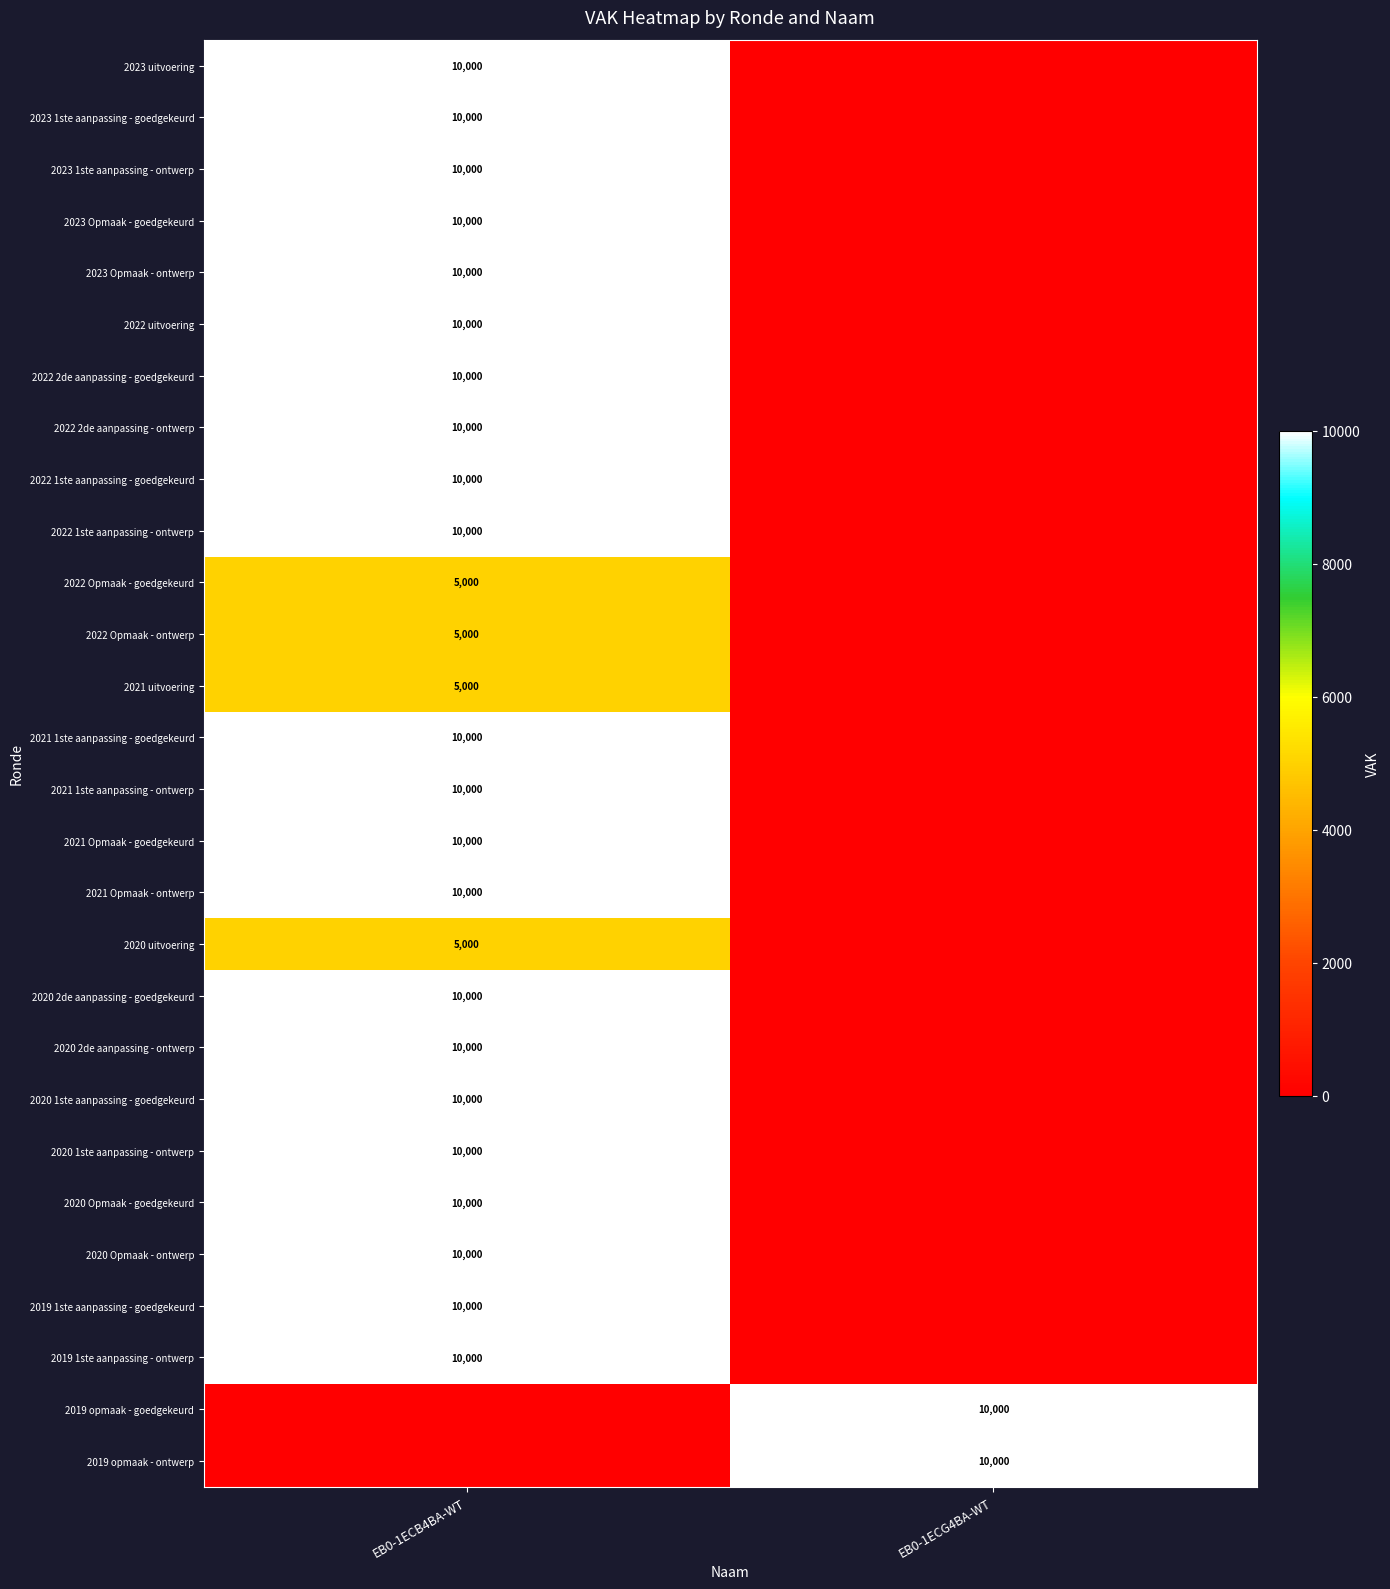

The 2020 Opmaak - goedgekeurd series shows 5284 at EB0-1ECB4BA-WT. True or false?

False